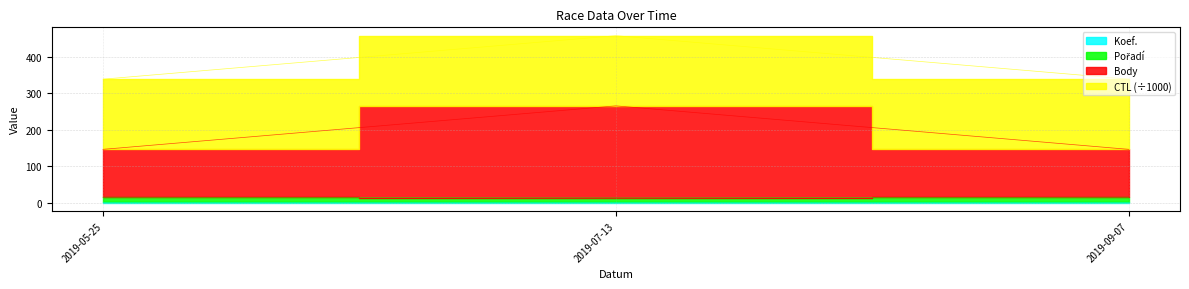

At how many categories does at least one series exceed 163?

1